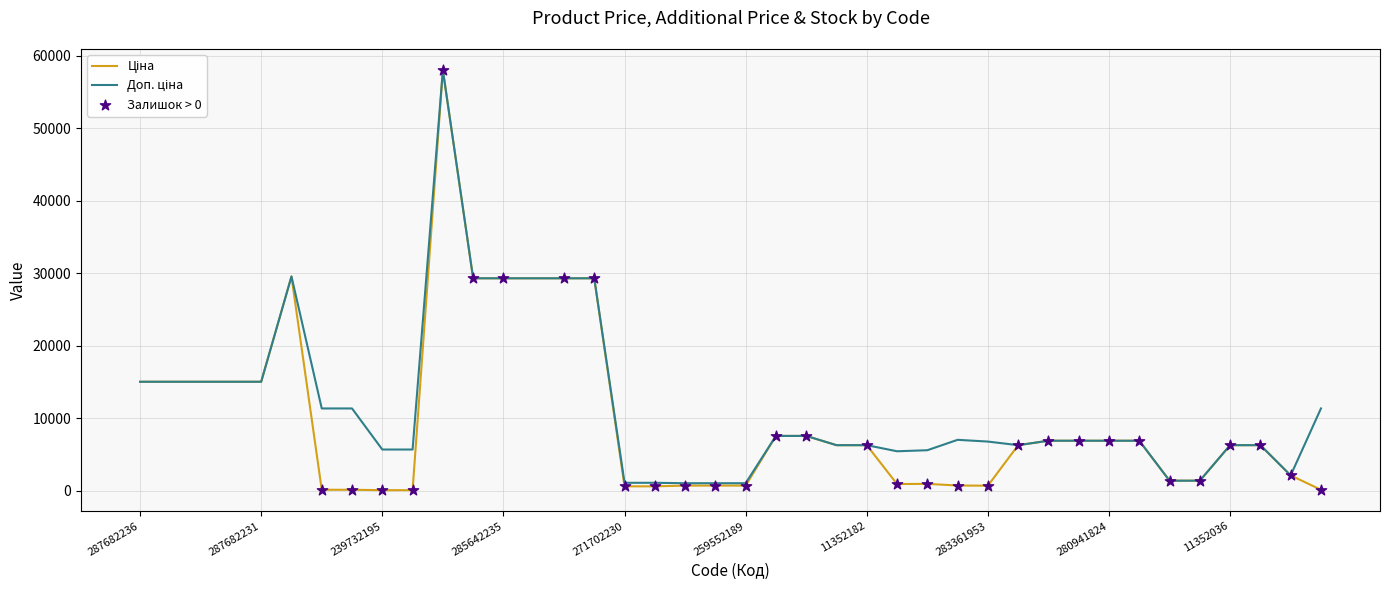

At how many categories does at least one series exceed 31338?

1